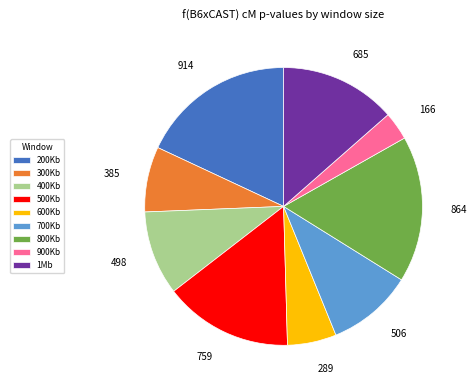

Does any single category account for the majority?

No